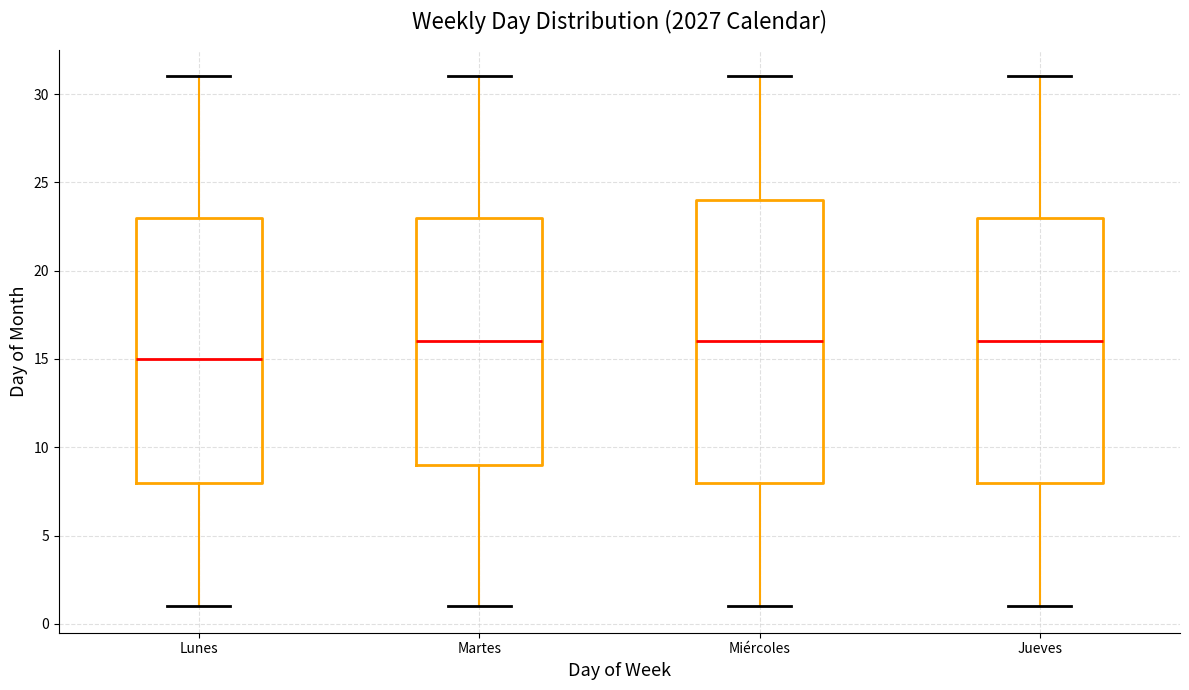

Reading left to right, read every box against the y-axis: the position of its median line, the range the box covers, and the ends of its whiskers. The values are not printed on the chart, so give them approximately, as read against the axis.

Lunes: median 15, box 8 to 23, whiskers 1 to 31
Martes: median 16, box 9 to 23, whiskers 1 to 31
Miércoles: median 16, box 8 to 24, whiskers 1 to 31
Jueves: median 16, box 8 to 23, whiskers 1 to 31